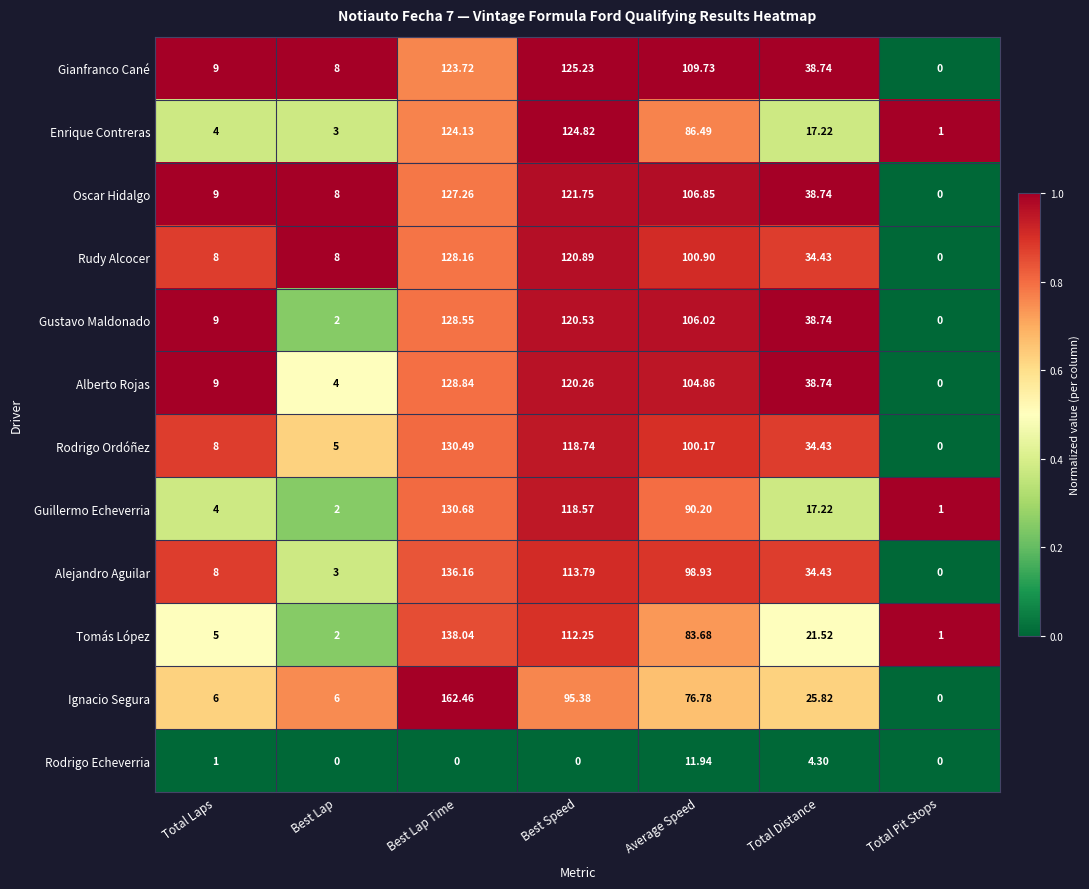

List the series in order of their peak value, highest first.

Ignacio Segura, Tomás López, Alejandro Aguilar, Guillermo Echeverria, Rodrigo Ordóñez, Alberto Rojas, Gustavo Maldonado, Rudy Alcocer, Oscar Hidalgo, Gianfranco Cané, Enrique Contreras, Rodrigo Echeverria